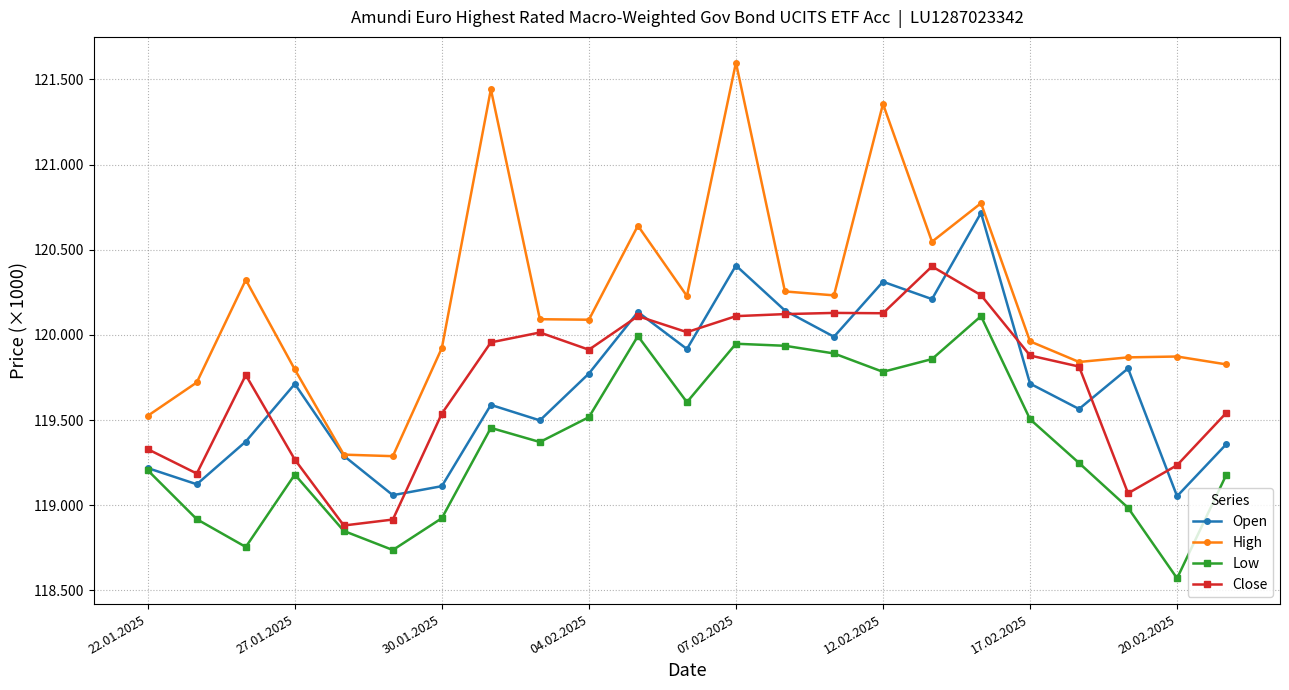

How many interior local valleys does the Open series have?

8